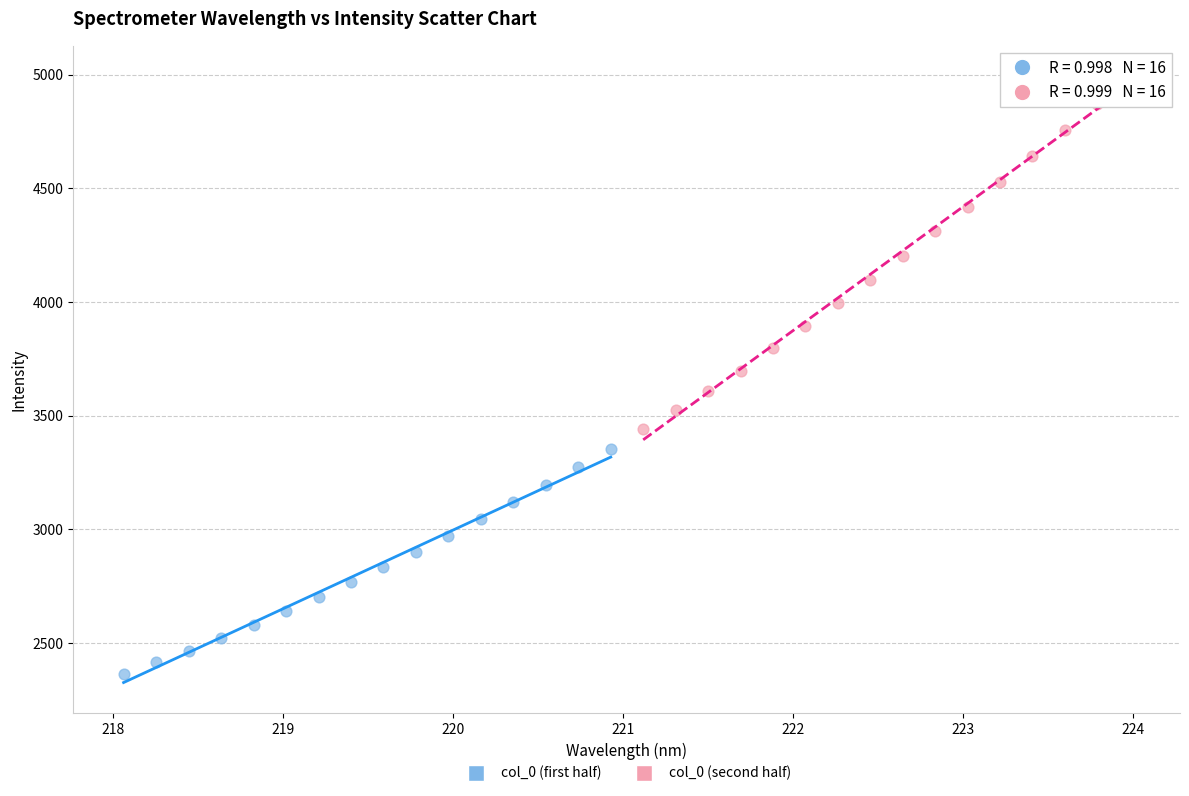

Which series has the widest spread of Y values?

col_0 (second half)